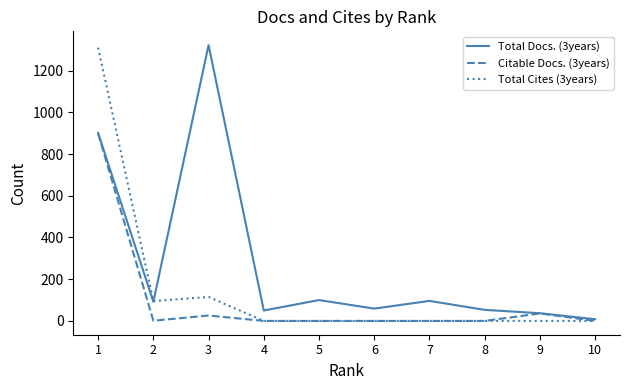

The Total Cites (3years) series shows 620 at 10. True or false?

False